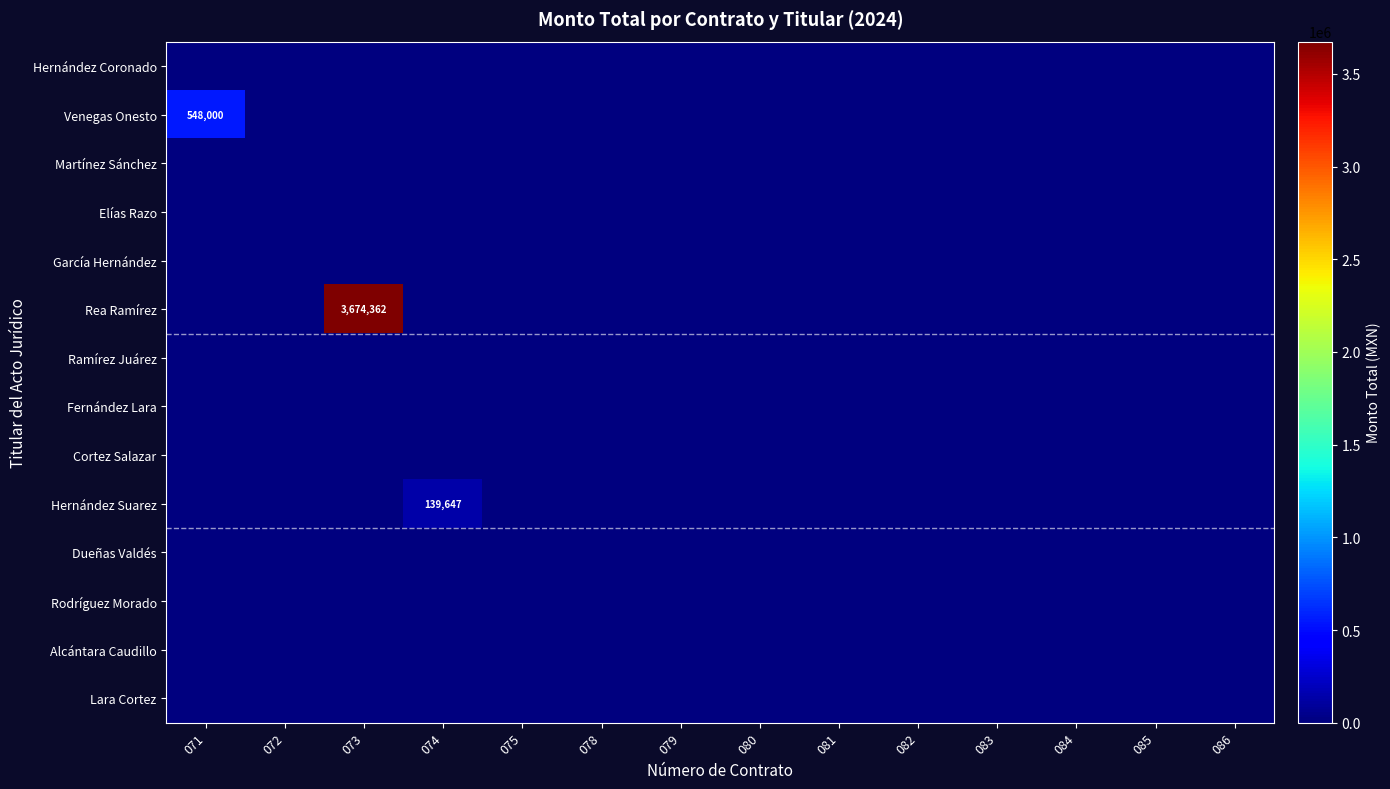

What is the total value across all series at 074?

139647.2